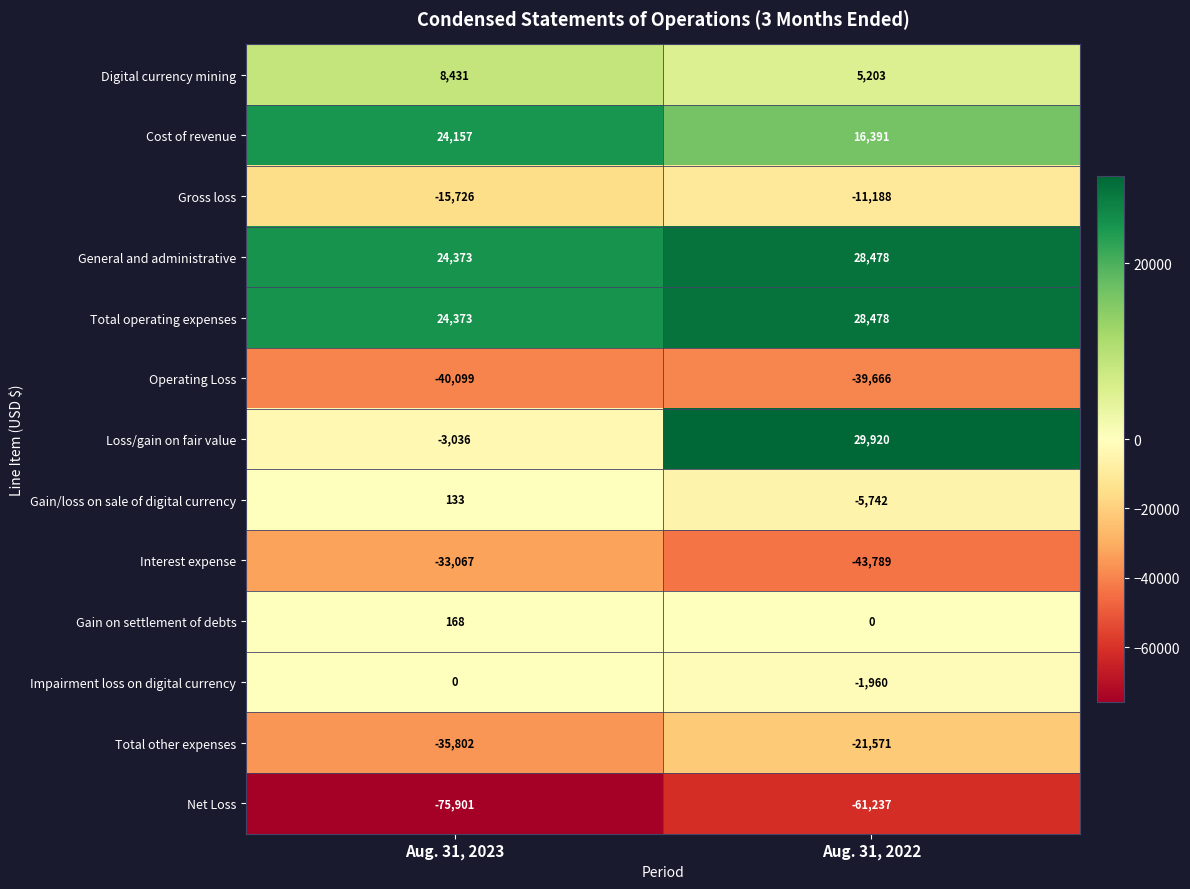

Is it true that Total other expenses equals -21571 at Aug. 31, 2022?

True